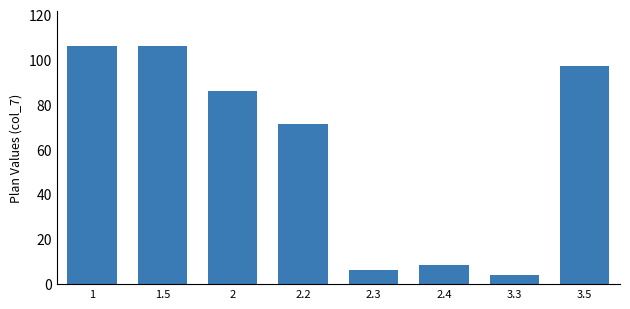

What is the maximum value shown in the chart?

106.1